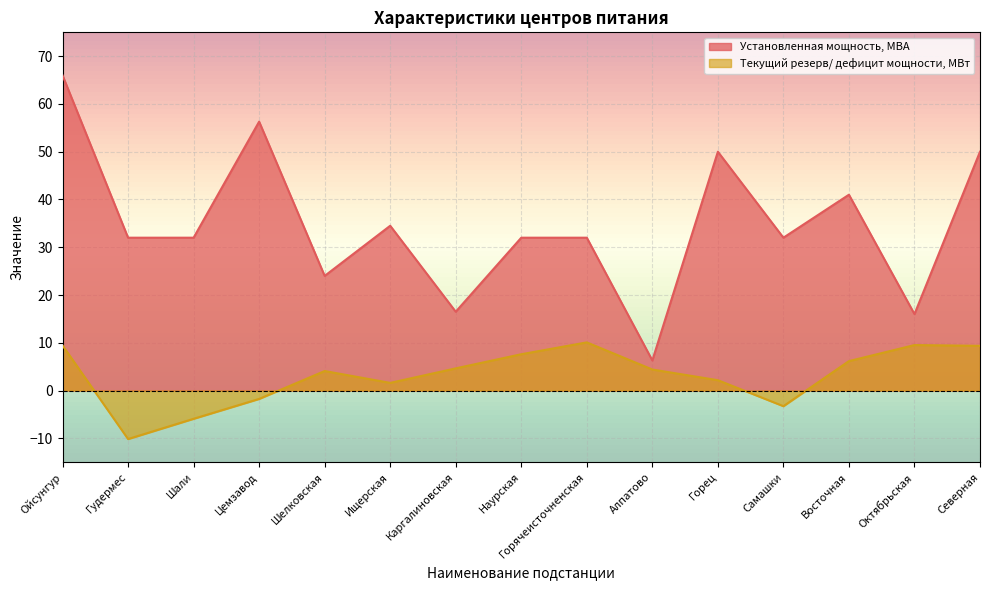

True or false: Установленная мощность, МВА and Текущий резерв/ дефицит мощности, МВт intersect in this chart.

False